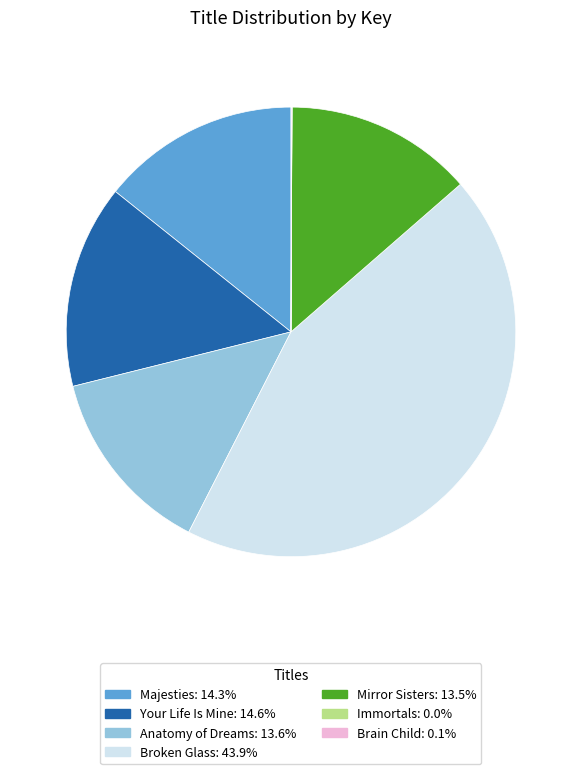

Which category has the biggest portion of the pie?

Broken Glass